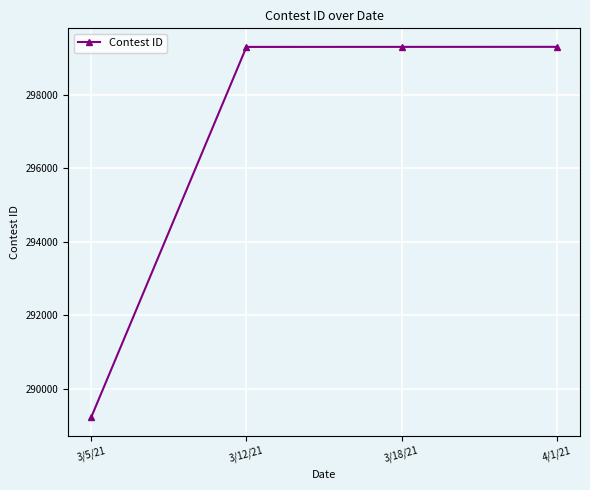

What is the smallest value displayed?

289227